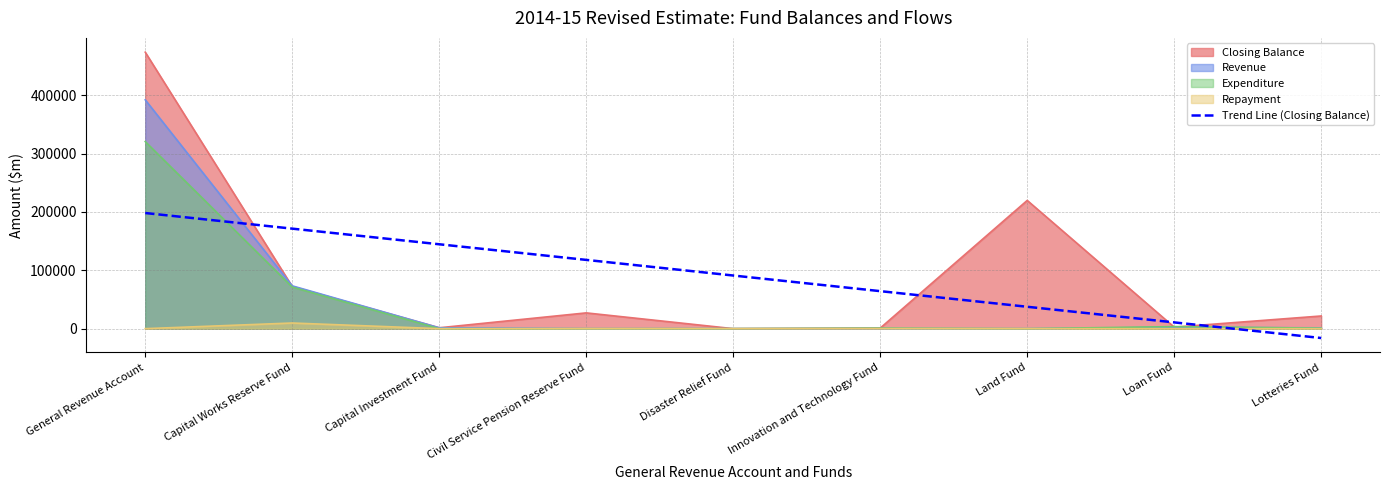

The value of Trend Line (Closing Balance) at Capital Investment Fund is 144614.8. True or false?

True